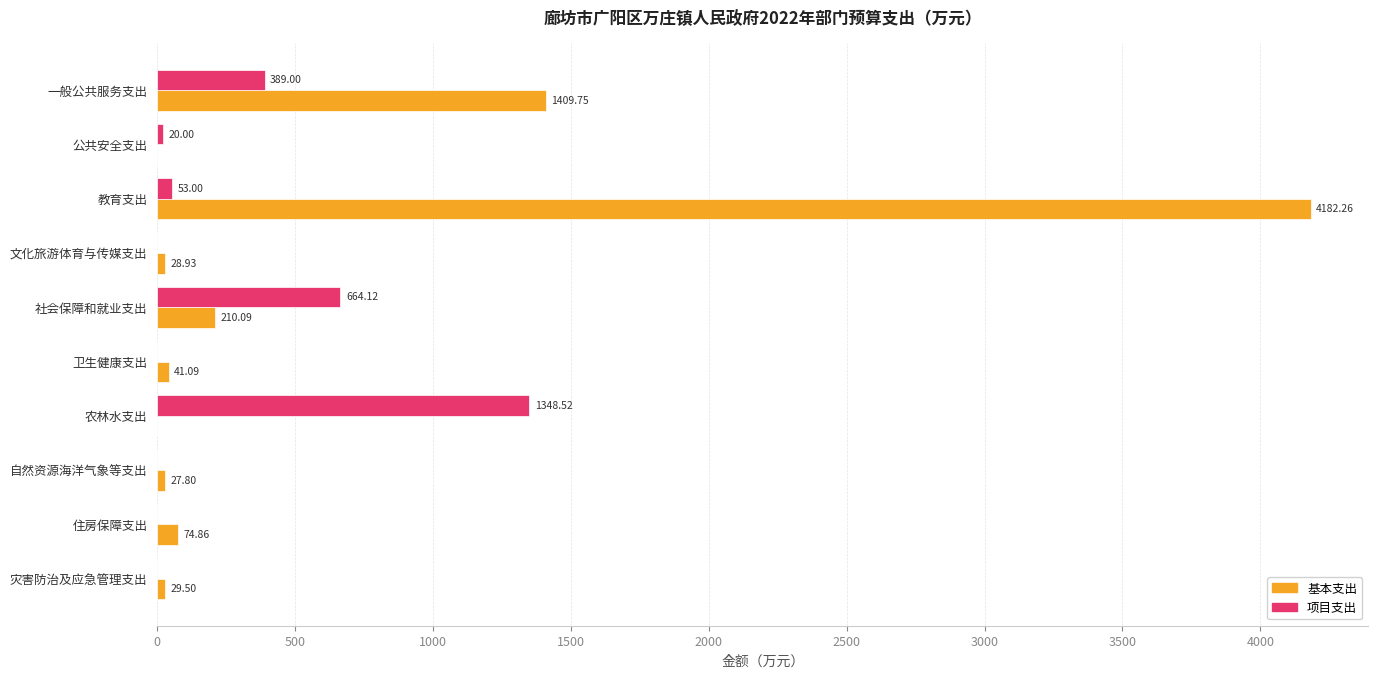

What is the sum of all 基本支出 values?

6004.3